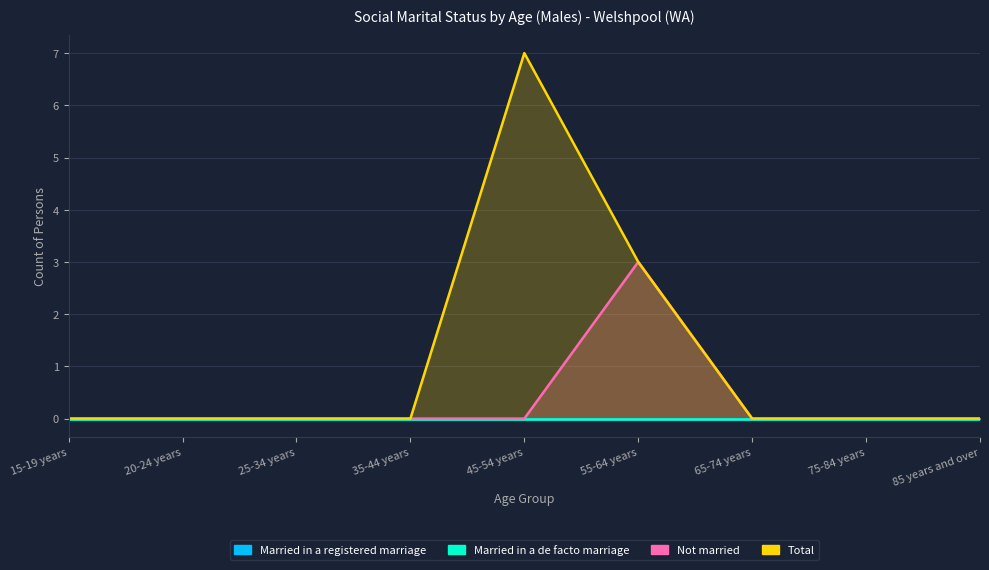

Which has a higher value, 85 years and over or 35-44 years?

85 years and over